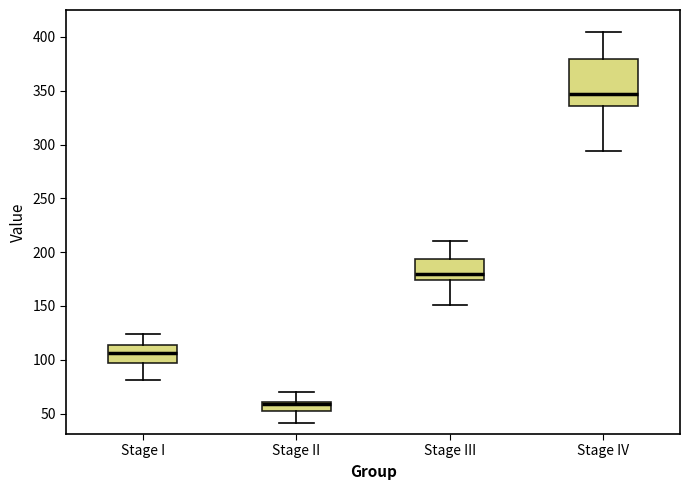

Where is the upper edge of the box for Stage II on the y-axis? The values are not printed on the chart, so give them approximately, as read against the axis.

60